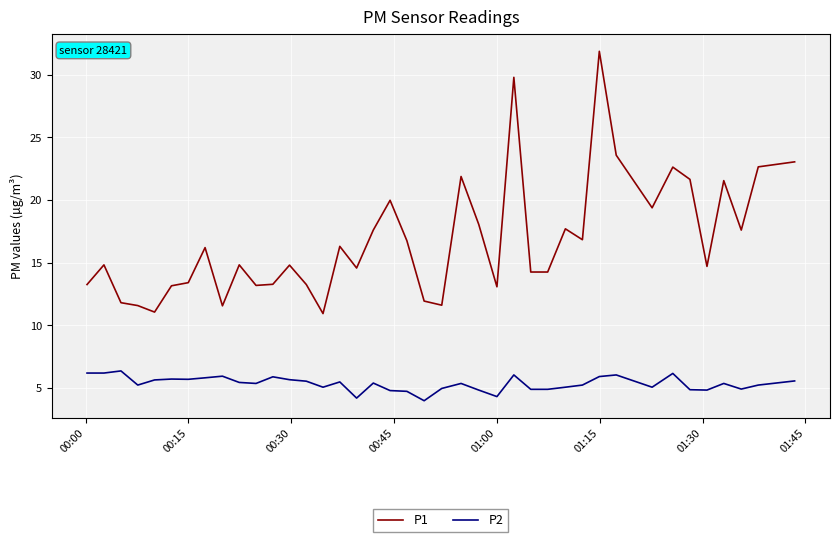

List the series in order of their peak value, highest first.

P1, P2